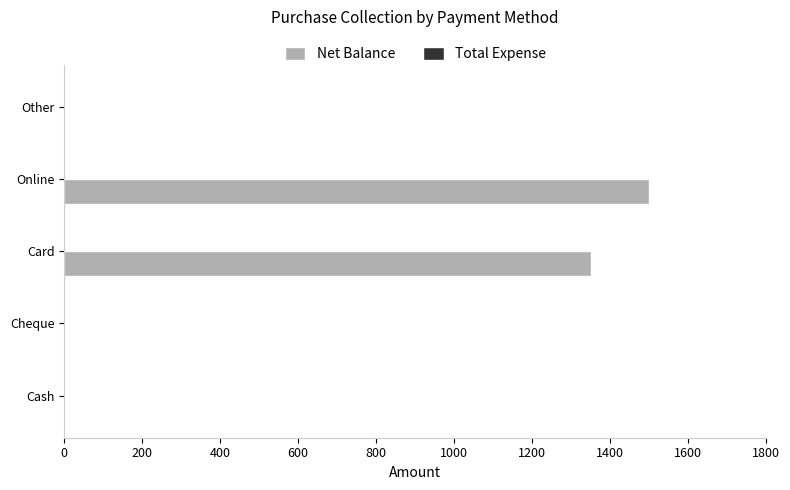

What is the maximum value shown in the chart?

1500